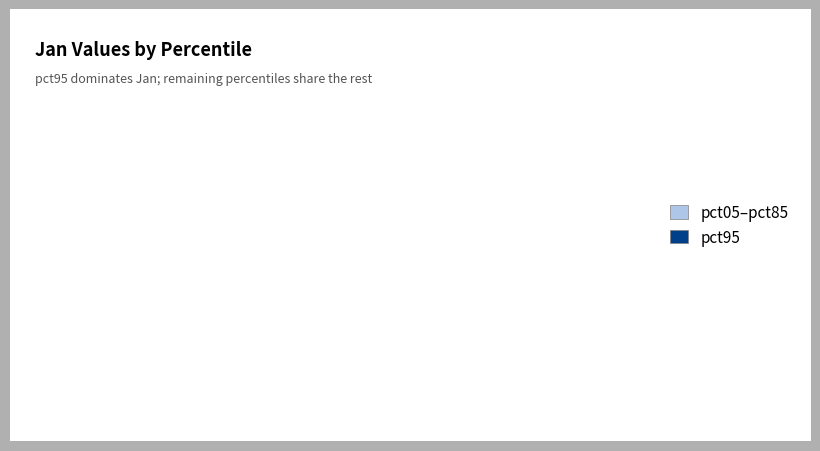

How many slices are in this pie chart?

10